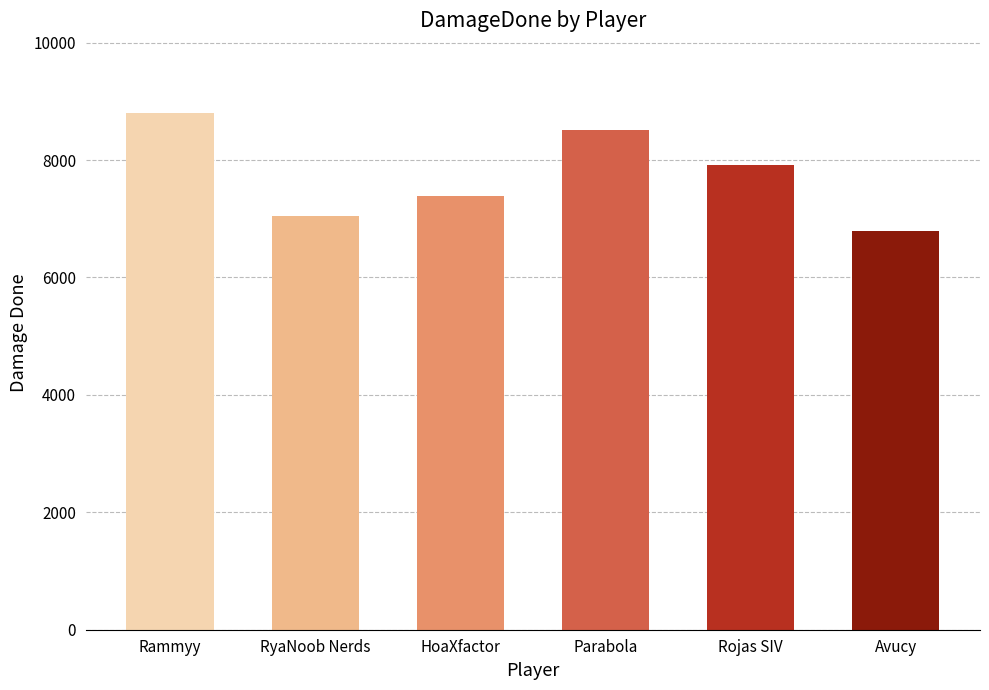

Is it true that the value at Avucy is 2372?

False